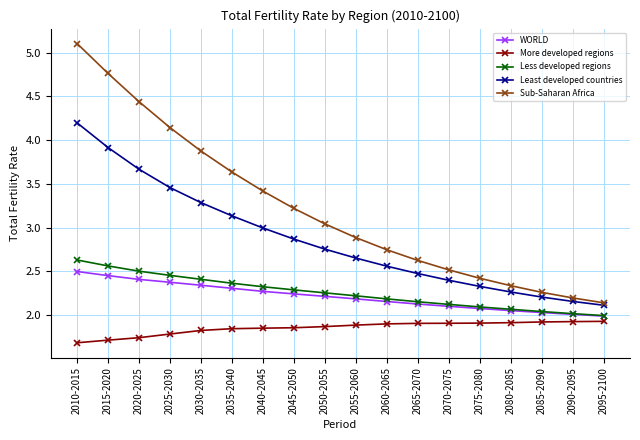

What is the label of the 13th point from the right?

2035-2040